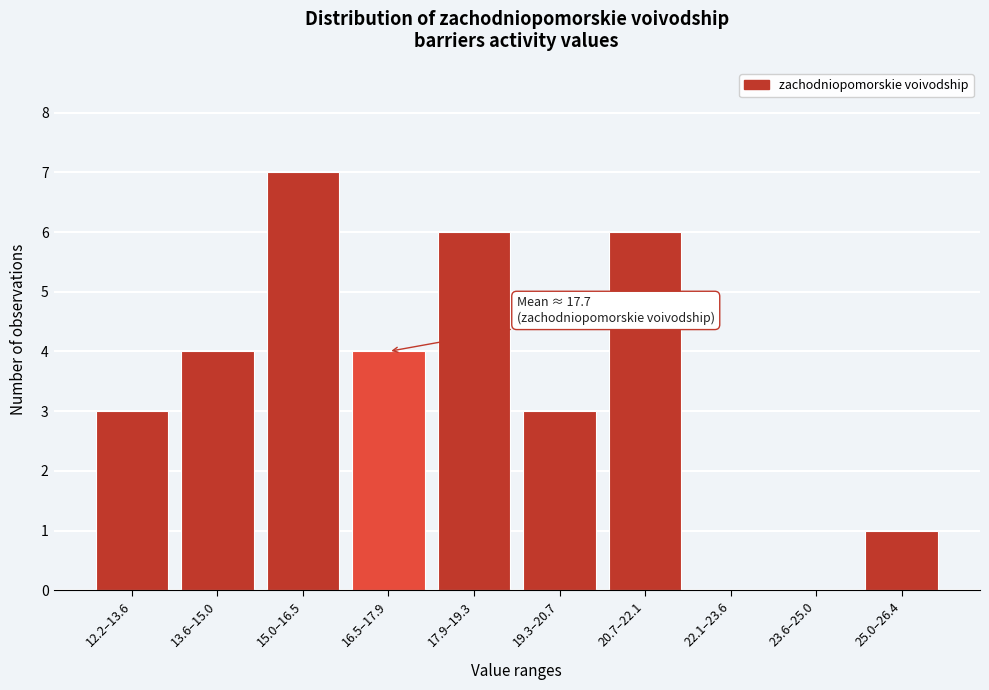

Reading left to right, what are all the values shown in this chart?

12.2–13.6=3	13.6–15.0=4	15.0–16.5=7	16.5–17.9=4	17.9–19.3=6	19.3–20.7=3	20.7–22.1=6	22.1–23.6=0	23.6–25.0=0	25.0–26.4=1